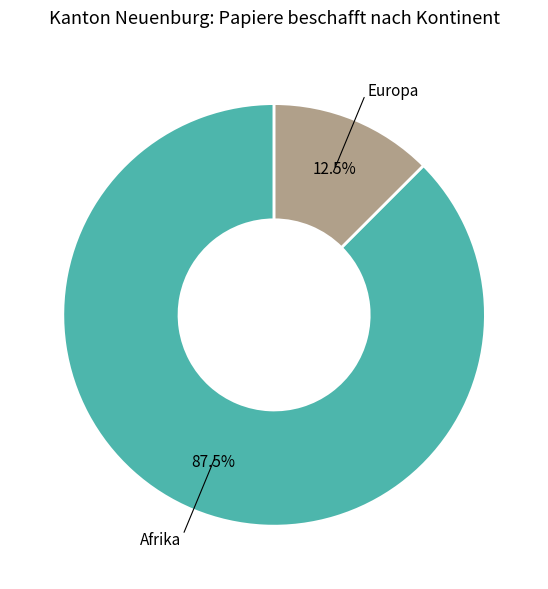

How many segments does this pie chart have?

2